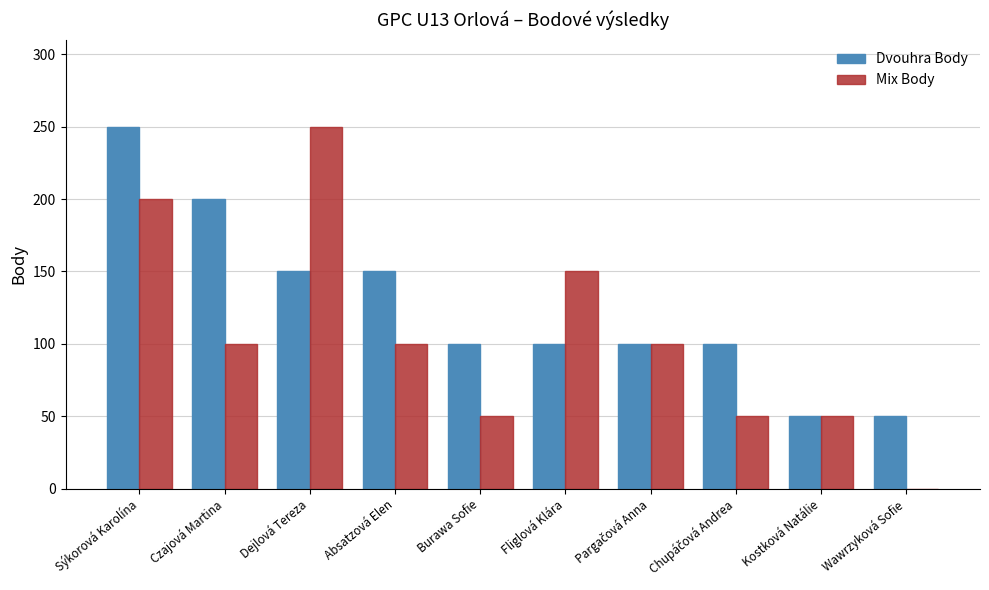

Are the bars grouped side by side (vs. stacked)?

Yes